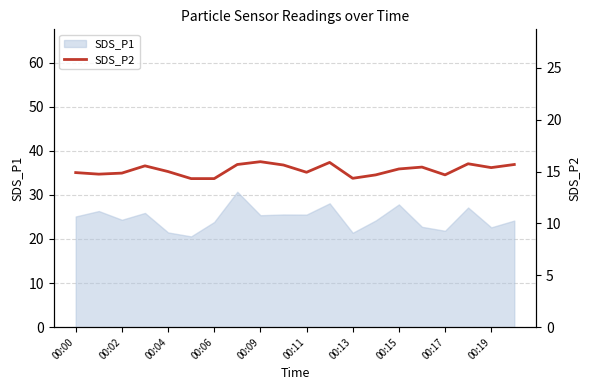

The SDS_P1 series shows 22.6 at 00:19. True or false?

True